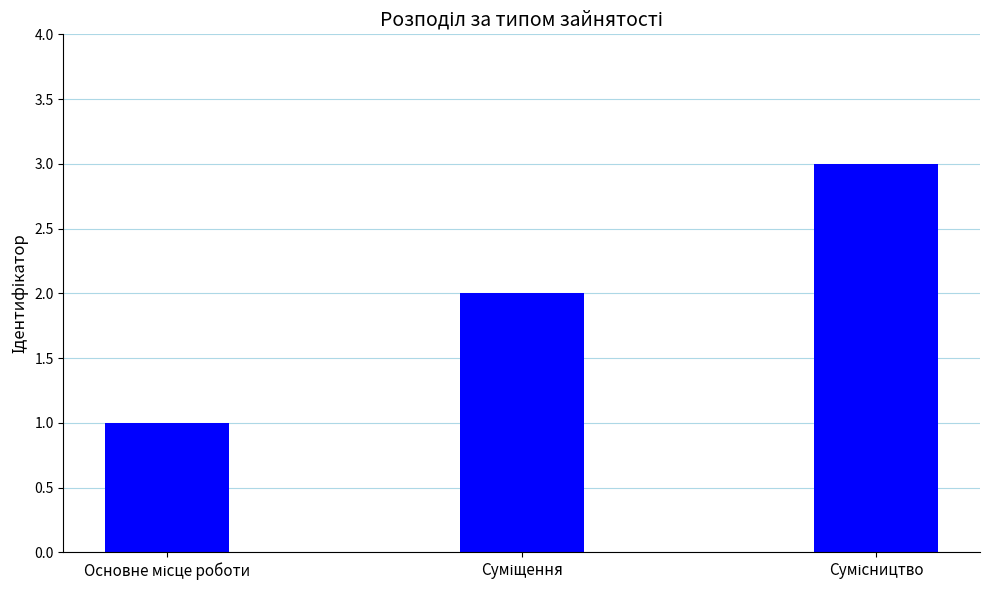

What is the sum of all values?

6